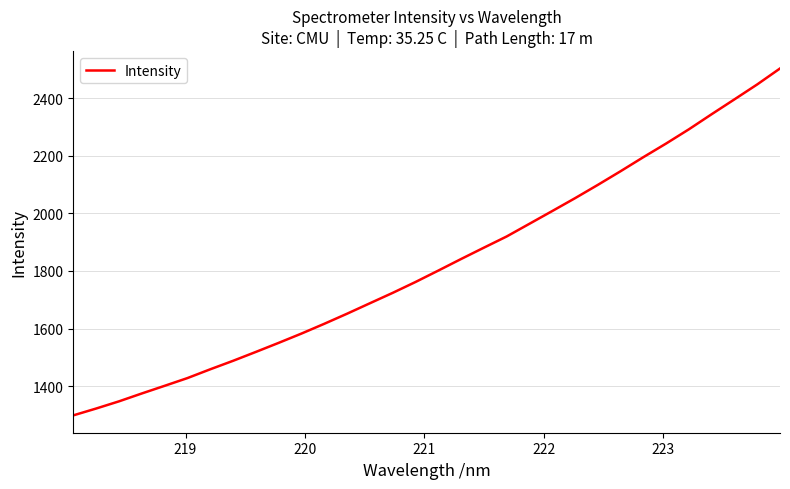

What is the maximum value shown in the chart?

2502.6